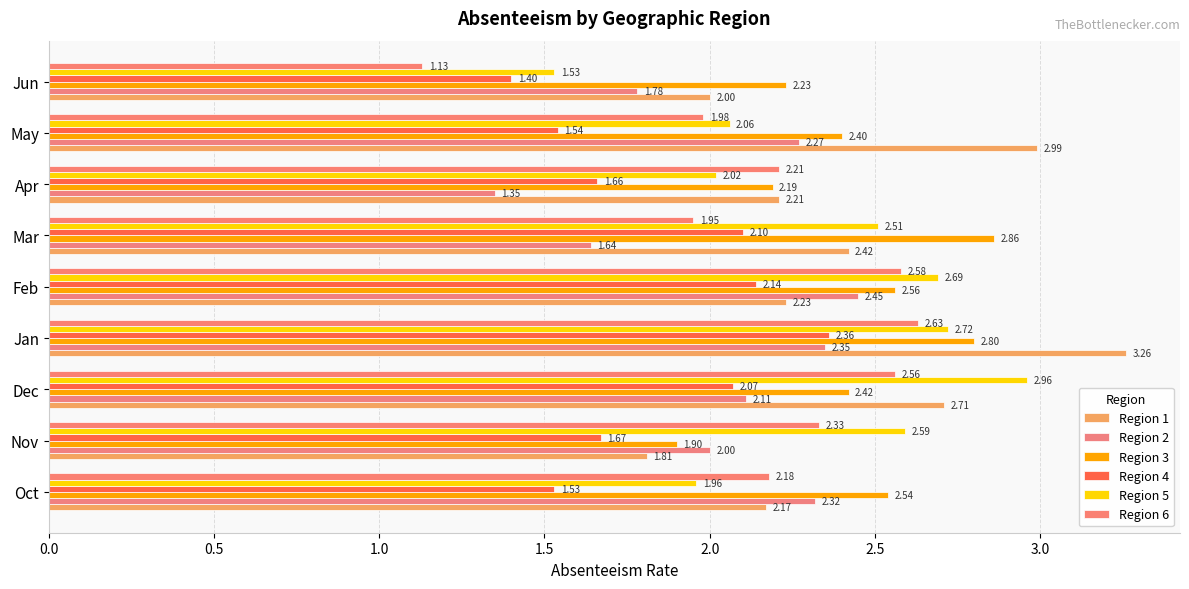

How many series are shown in this chart?

6